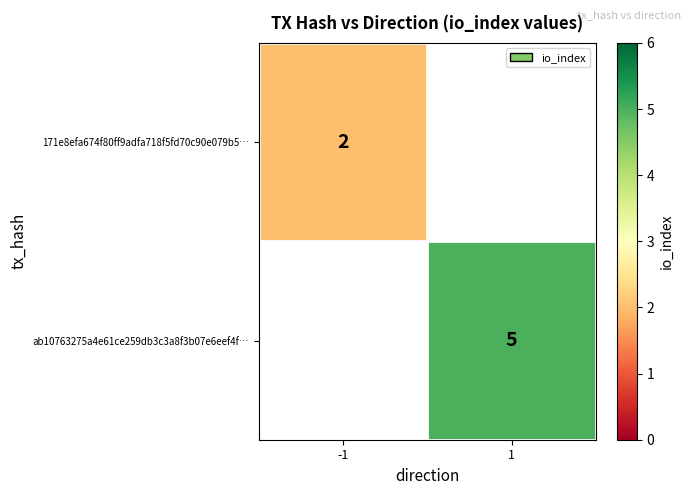

The ab10763275a4e61ce259db3c3a8f3b07e6eef4f… series shows 5 at 1. True or false?

True